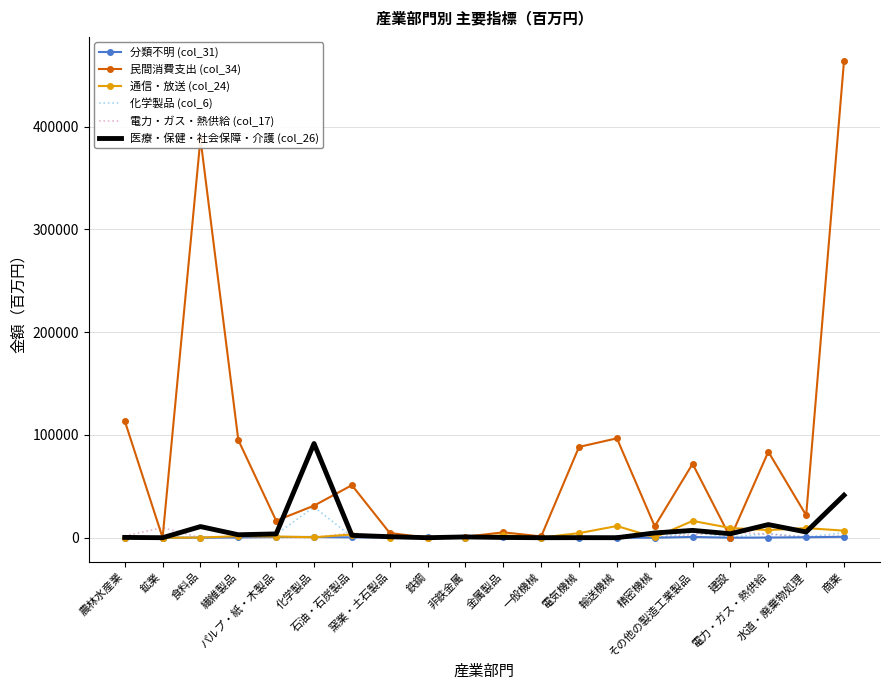

What are all the series names shown in the legend?

分類不明 (col_31), 民間消費支出 (col_34), 通信・放送 (col_24), 化学製品 (col_6), 電力・ガス・熱供給 (col_17), 医療・保健・社会保障・介護 (col_26)